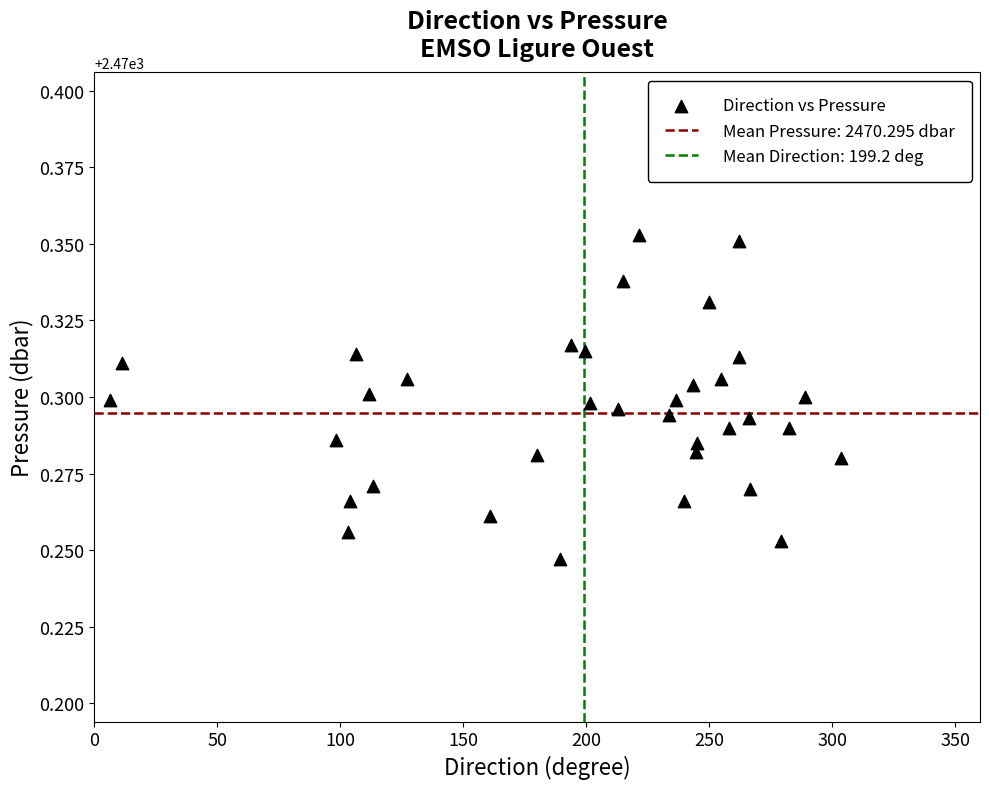

What is the range of X values (max minus min)?

297.4